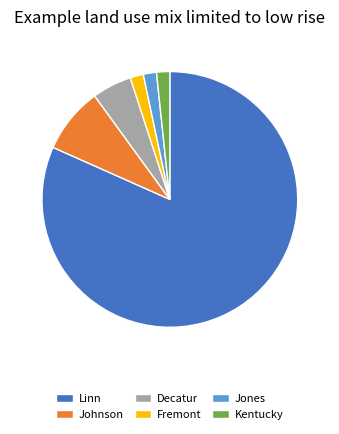

Does any single category account for the majority?

Yes